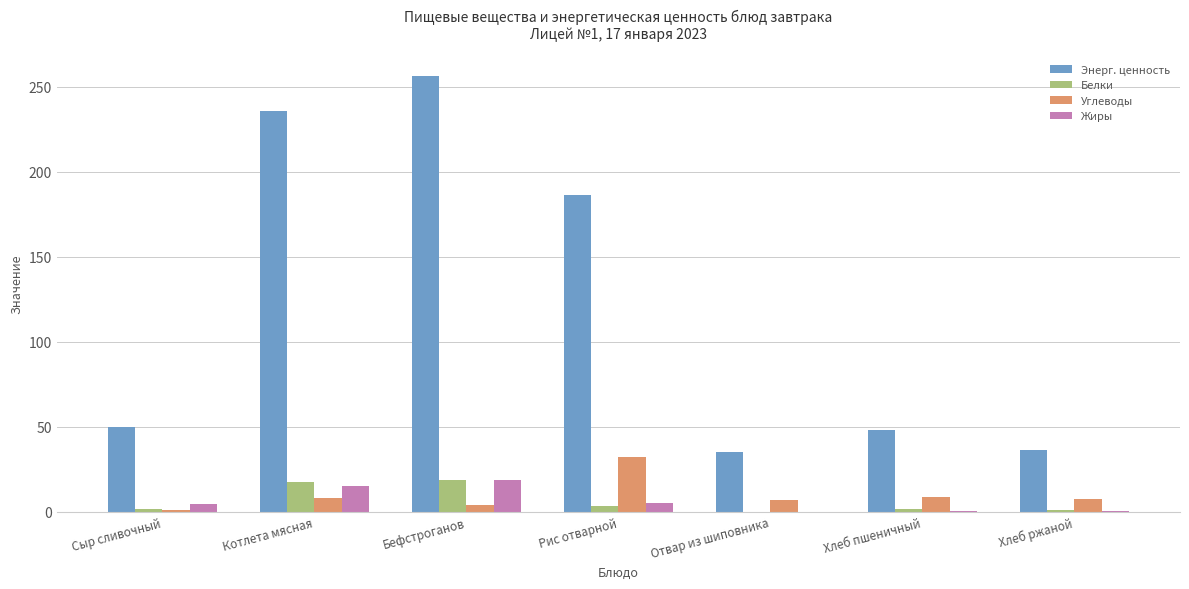

What is the sum of all Белки values?

43.3